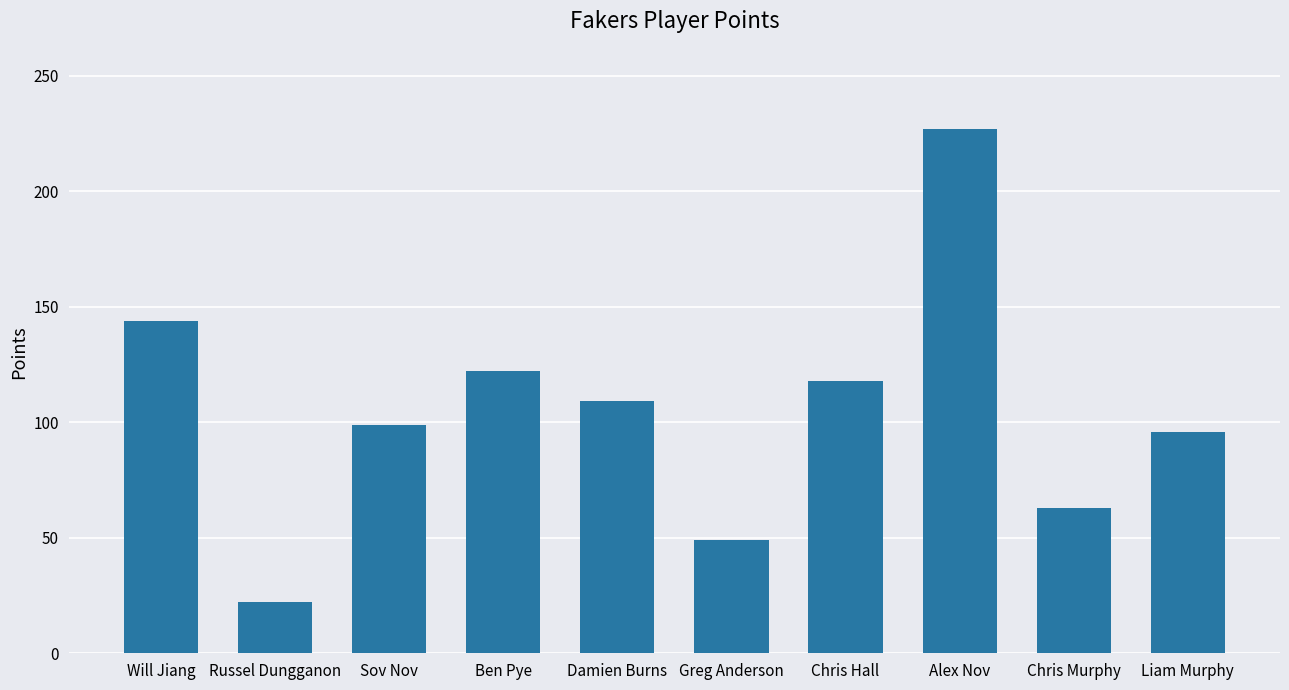

Does the chart contain stacked bars?

No